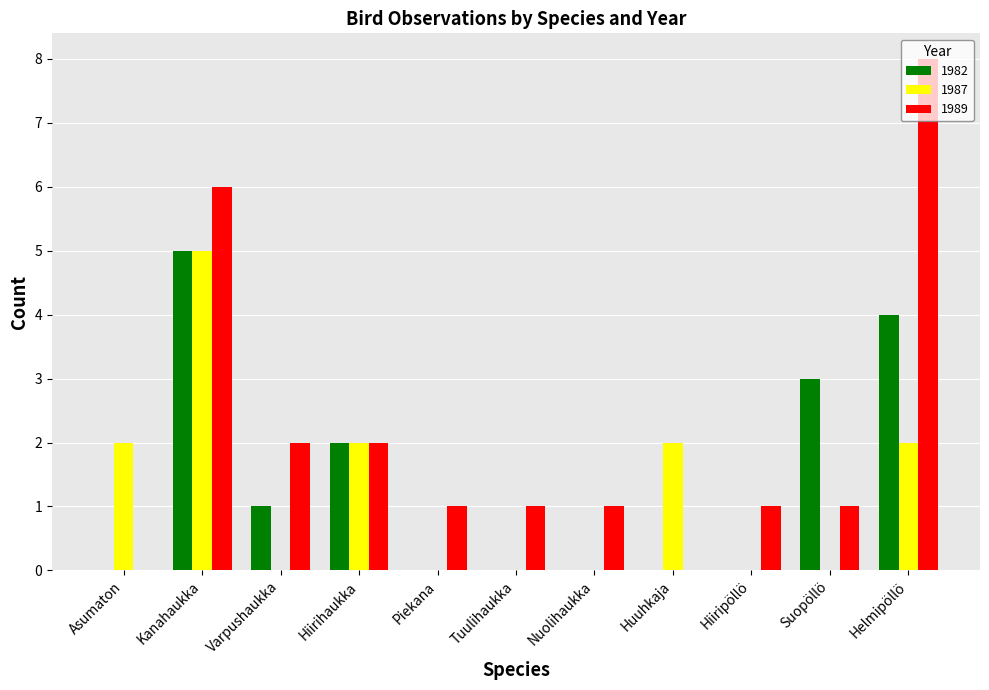

Reading left to right, extract all data points from this chart.

1982: 0	5	1	2	0	0	0	0	0	3	4
1987: 2	5	0	2	0	0	0	2	0	0	2
1989: 0	6	2	2	1	1	1	0	1	1	8